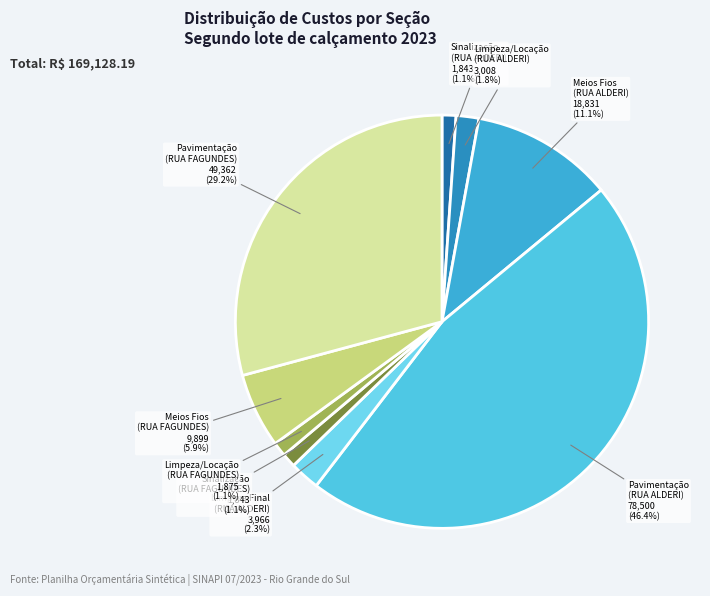

What is the largest slice in the pie chart?

Pavimentação (RUA ALDERI)